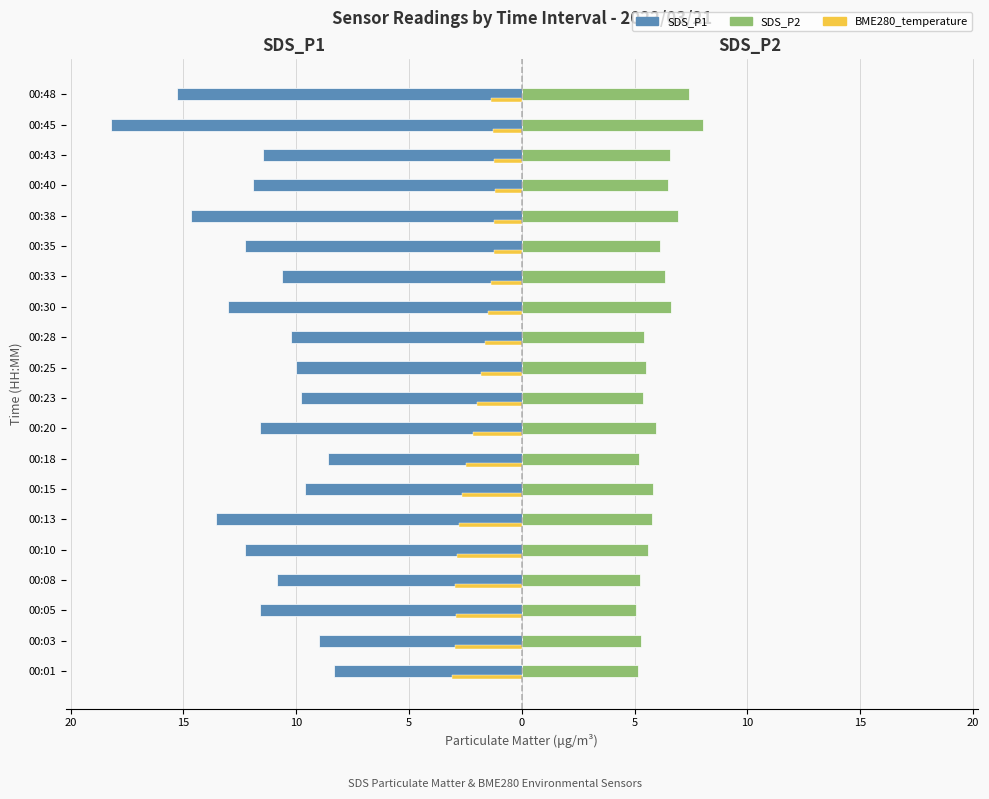

What are all the series names shown in the legend?

SDS_P1, SDS_P2, BME280_temperature